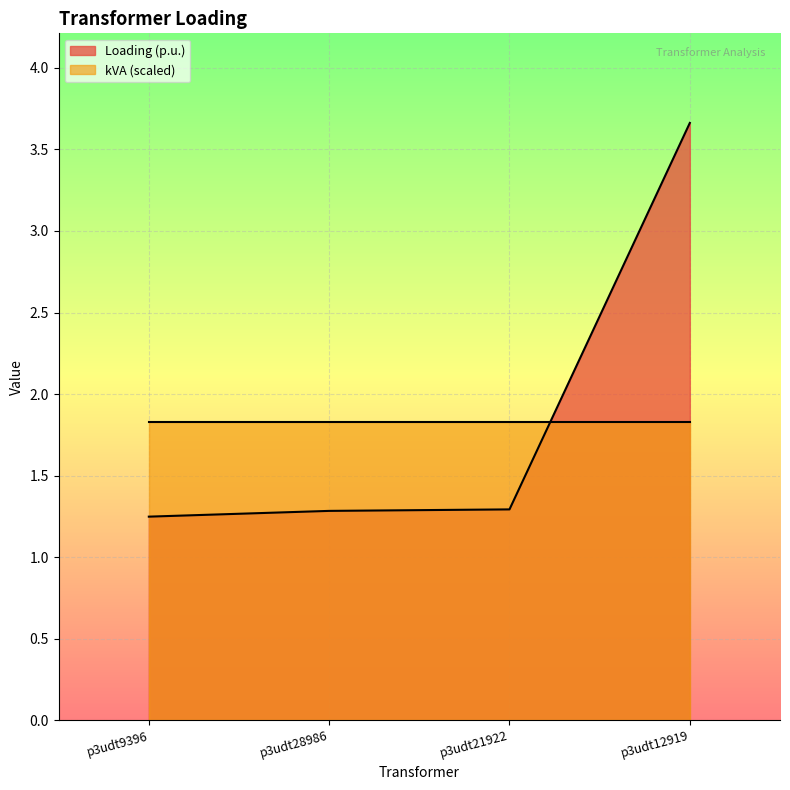

Where is the data nearest to the value 2?

p3udt21922